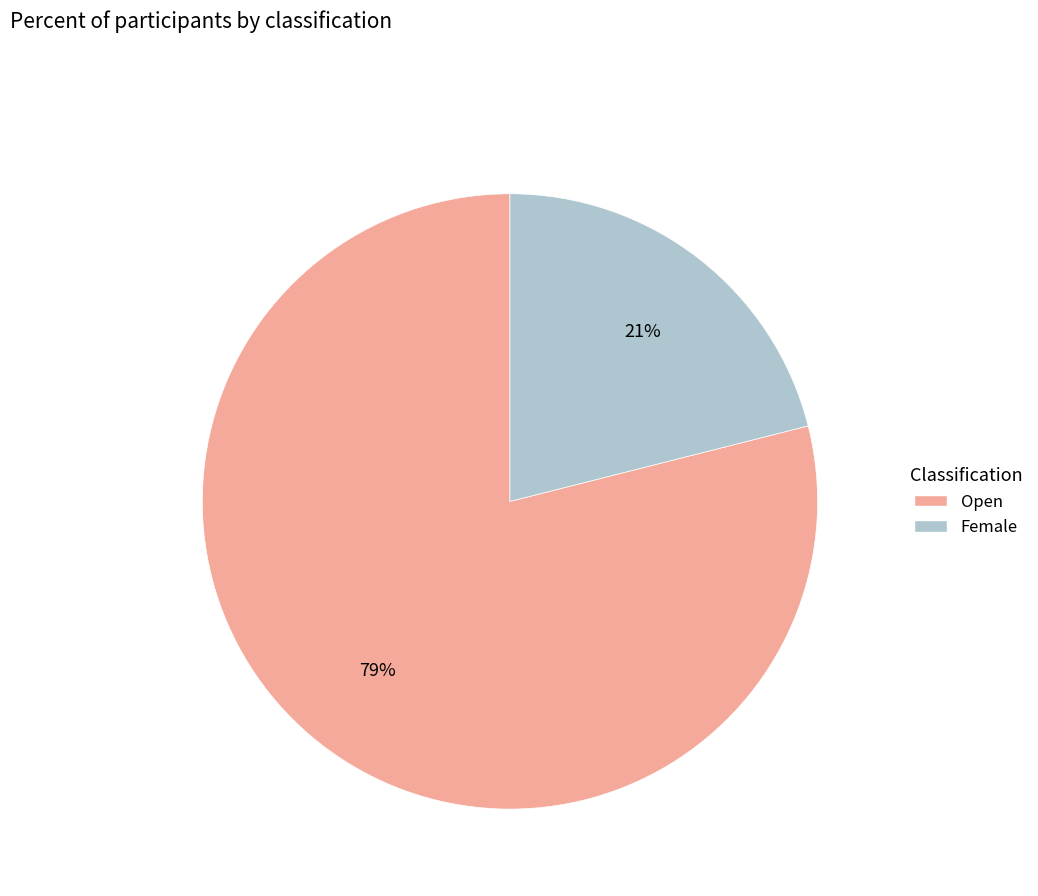

Which slice is the smallest?

Female